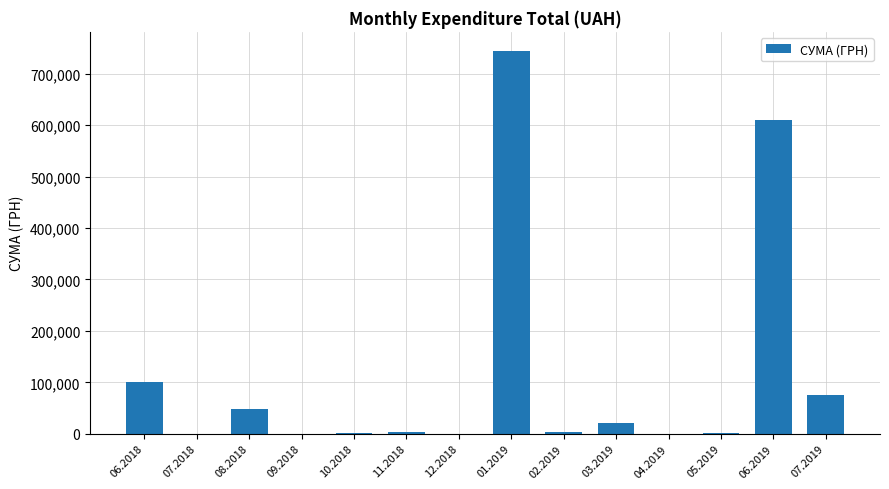

Which has a higher value, 09.2018 or 07.2019?

07.2019